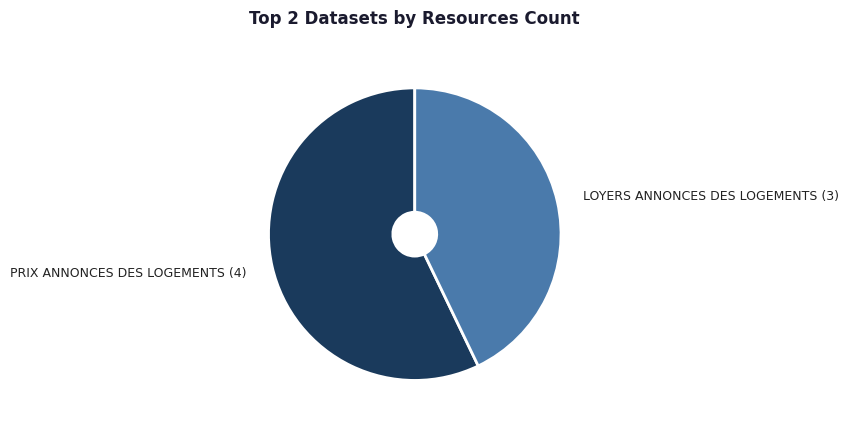

Rank the categories by value from lowest to highest.

LOYERS ANNONCES DES LOGEMENTS (3), PRIX ANNONCES DES LOGEMENTS (4)